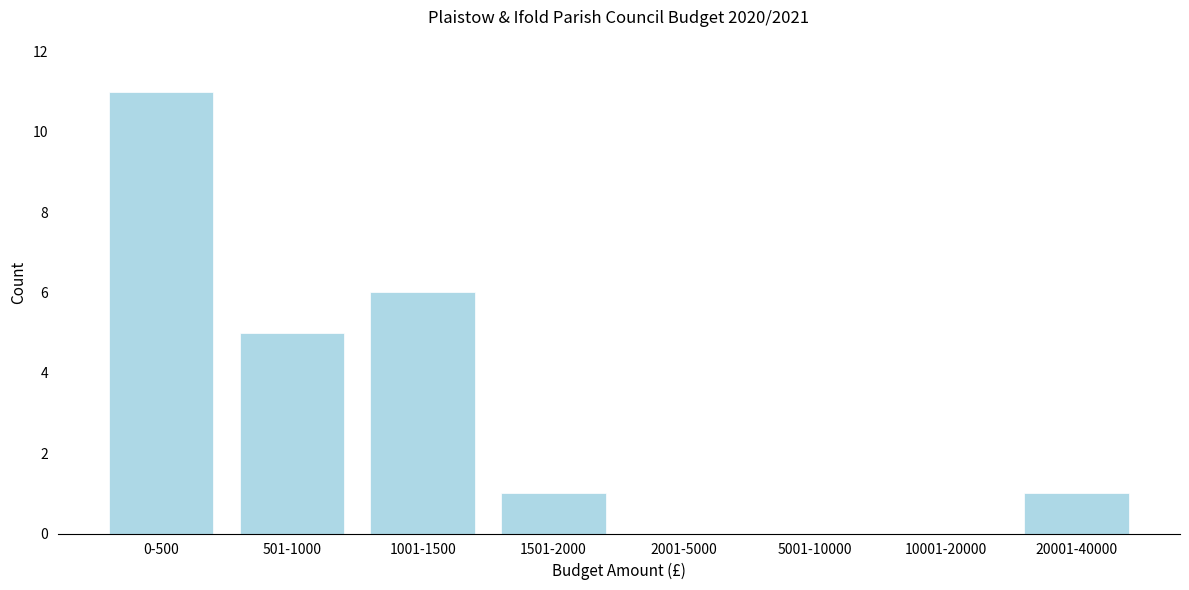

Reading right to left, extract all data points from this chart.

20001-40000=1	10001-20000=0	5001-10000=0	2001-5000=0	1501-2000=1	1001-1500=6	501-1000=5	0-500=11